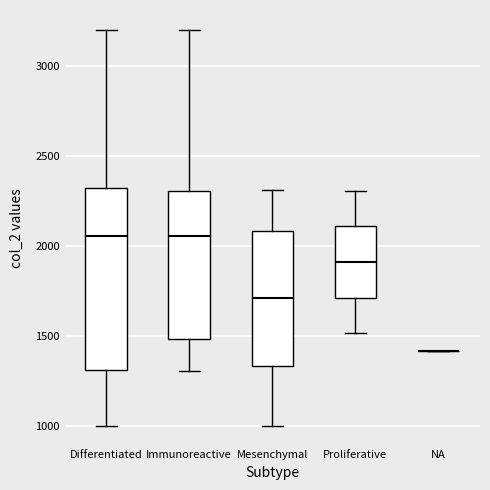

Reading left to right, read every box against the y-axis: the position of its median line, the range the box covers, and the ends of its whiskers. The values are not printed on the chart, so give them approximately, as read against the axis.

Differentiated: median 2050, box 1300 to 2300, whiskers 1000 to 3200
Immunoreactive: median 2050, box 1500 to 2300, whiskers 1300 to 3200
Mesenchymal: median 1700, box 1350 to 2100, whiskers 1000 to 2300
Proliferative: median 1900, box 1700 to 2100, whiskers 1500 to 2300
NA: box collapsed to a line at 1400, whiskers 1400 to 1400